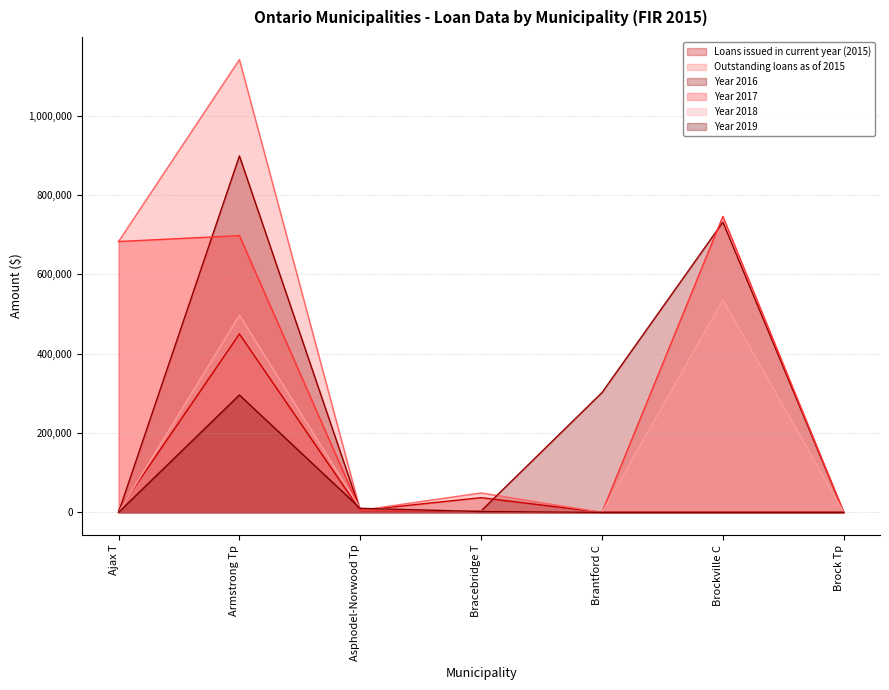

List the labels in order of Year 2019 value, smallest first.

Ajax T, Brantford C, Brockville C, Brock Tp, Bracebridge T, Asphodel-Norwood Tp, Armstrong Tp